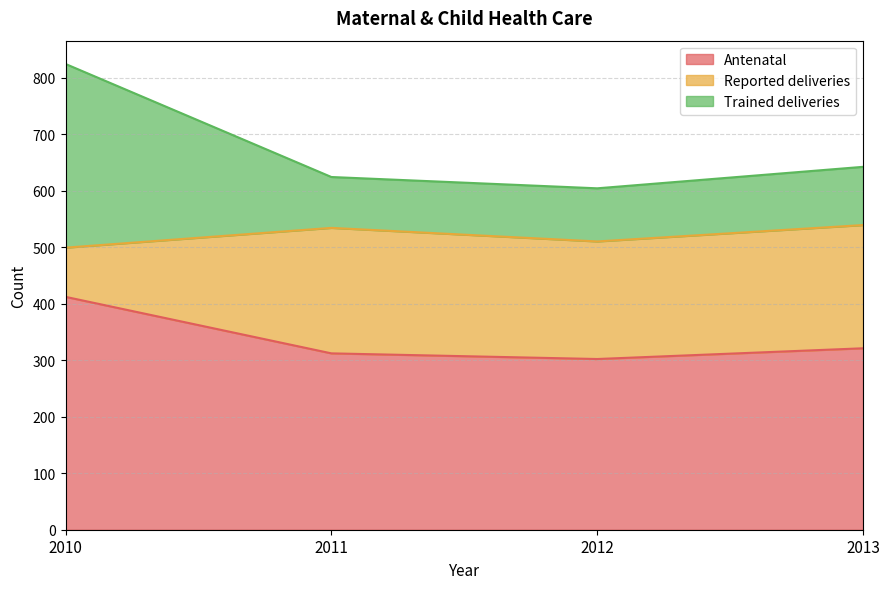

Is the value of Antenatal at 2011 greater than the value of Trained deliveries at 2010?

No